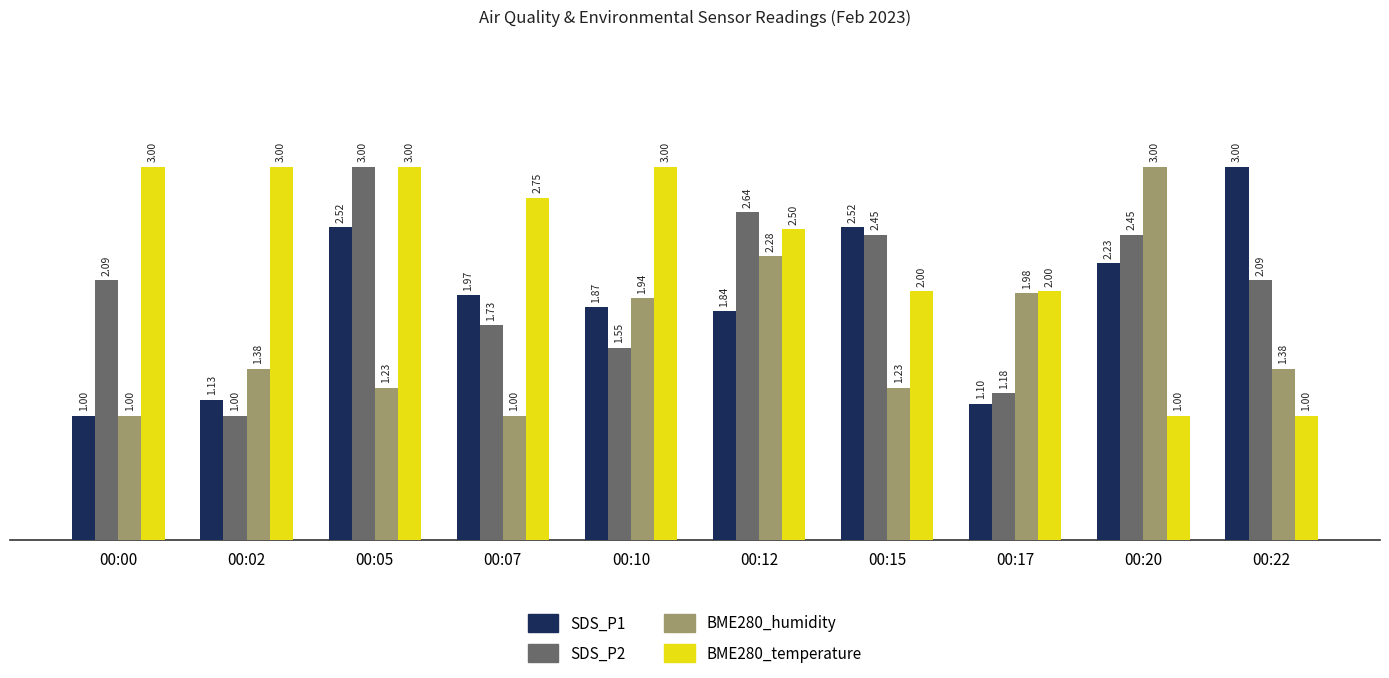

At 00:10, list the series in order from smallest to largest.

SDS_P2, SDS_P1, BME280_humidity, BME280_temperature